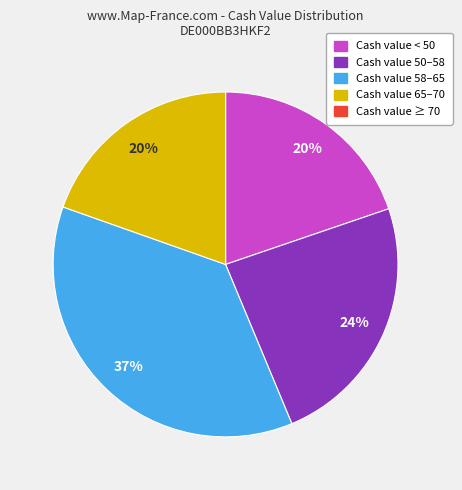

To the nearest percent, what is the difference between the largest and smallest slice percentages?

37%